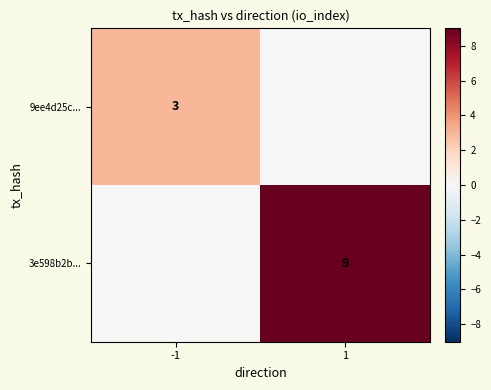

What is the total value across all series at -1?

3